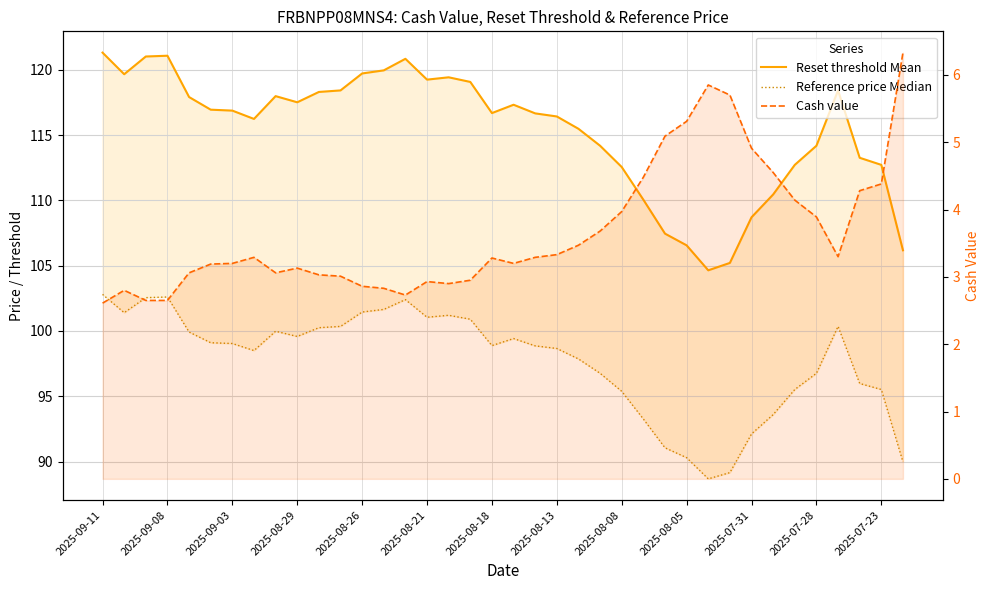

What is the sum of all Reset threshold Mean values?

4381.1